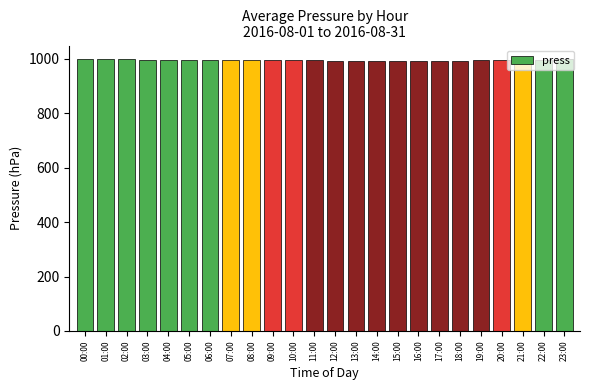

What is the maximum value shown in the chart?

998.5